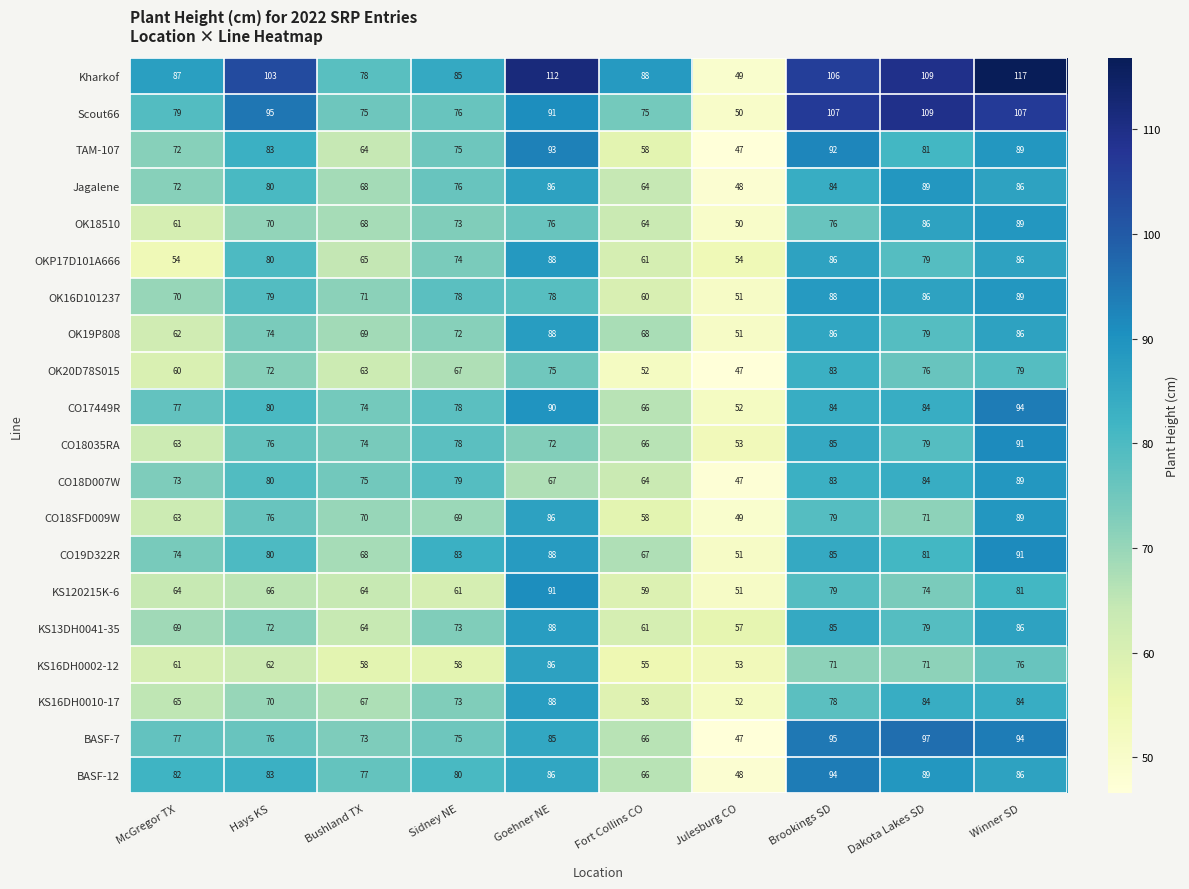

The value of BASF-12 at Goehner NE is 86. True or false?

True